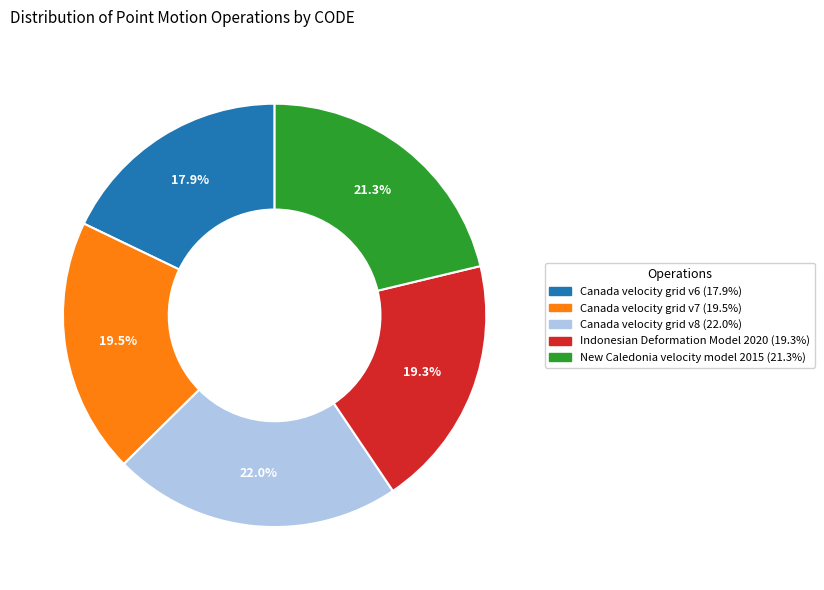

To the nearest percent, what is the average slice percentage?

20%